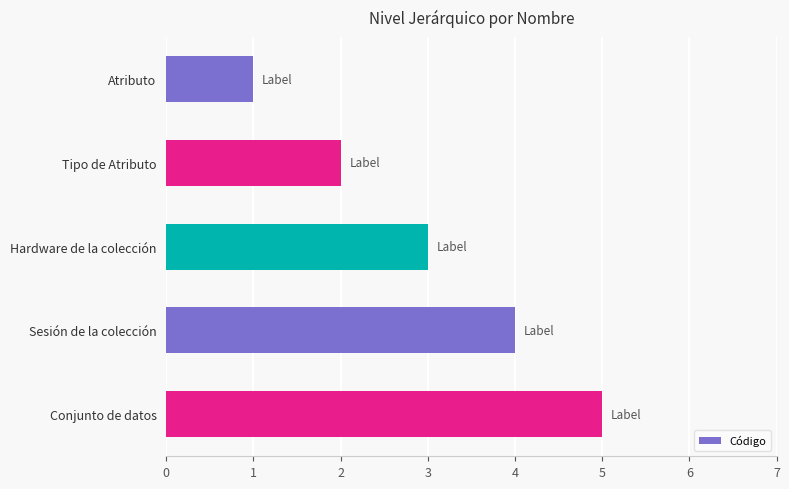

Rank the categories by value from lowest to highest.

Atributo, Tipo de Atributo, Hardware de la colección, Sesión de la colección, Conjunto de datos